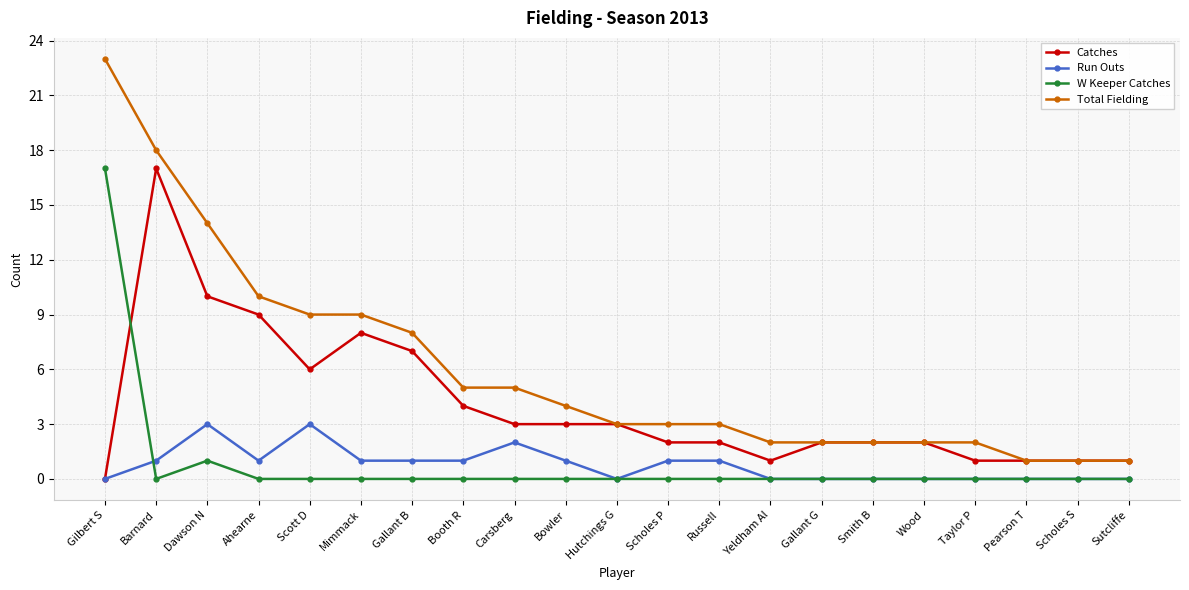

What are all the series names shown in the legend?

Catches, Run Outs, W Keeper Catches, Total Fielding